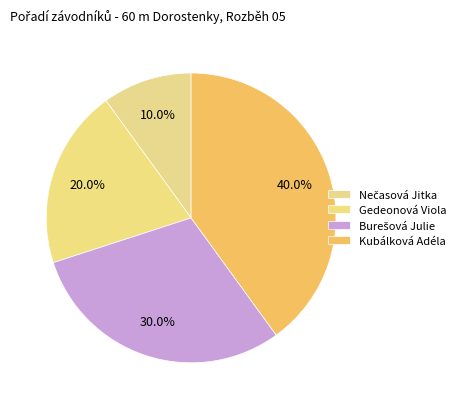

Is there any slice that represents more than half of the pie?

No